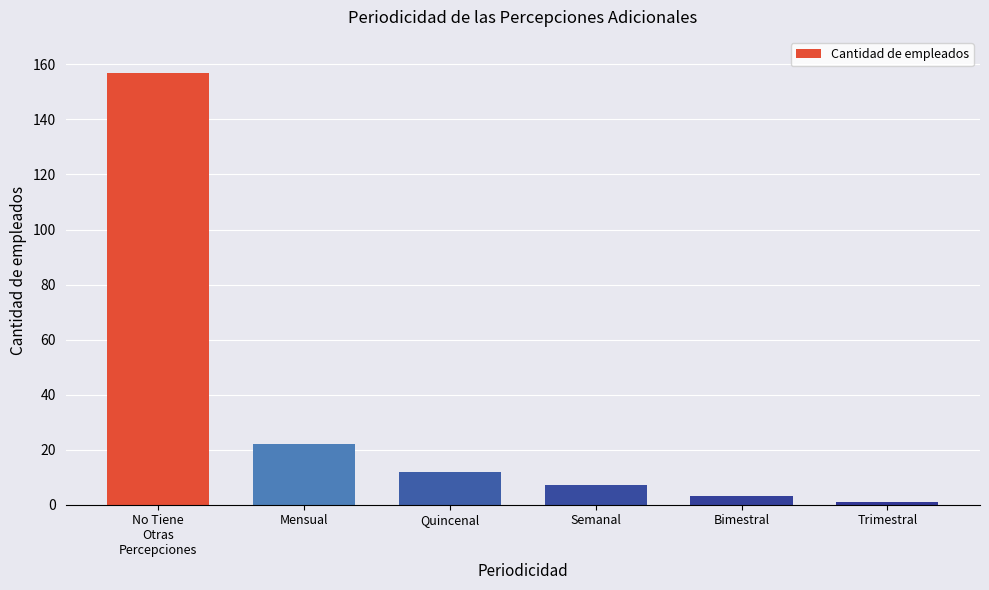

How many data points are less than 12?

3